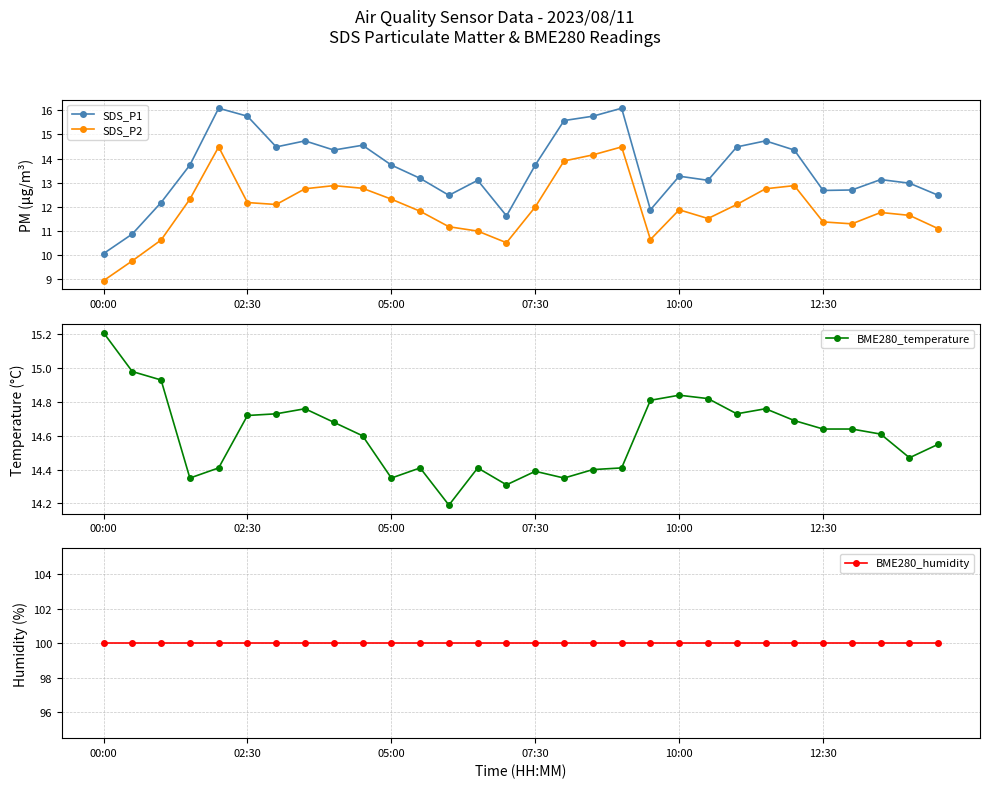

How many lines are shown in the chart?

4